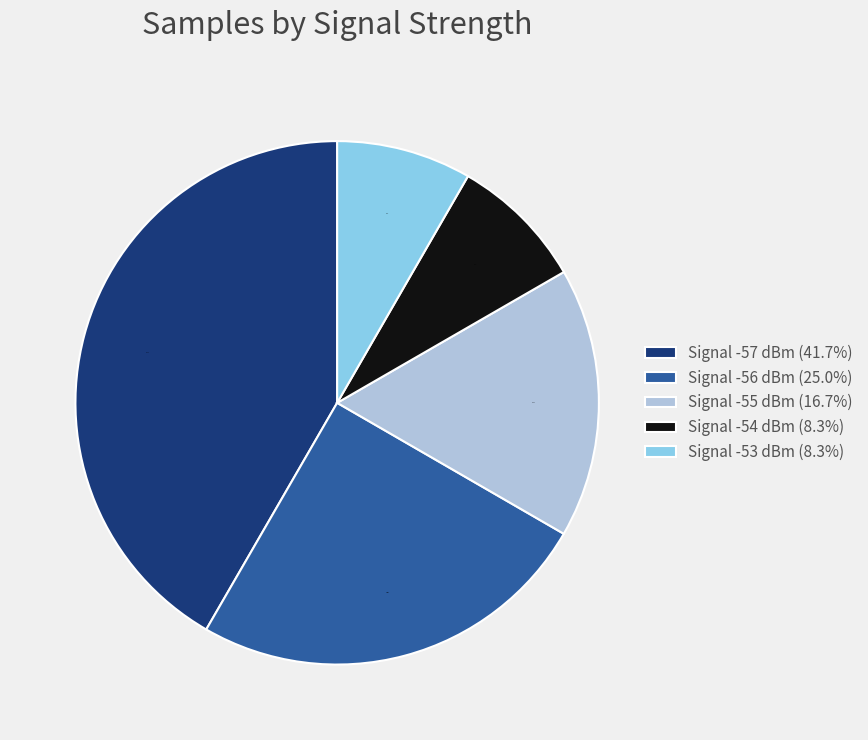

Between Signal -53 dBm (8.3%) and Signal -57 dBm (41.7%), which is larger?

Signal -57 dBm (41.7%)